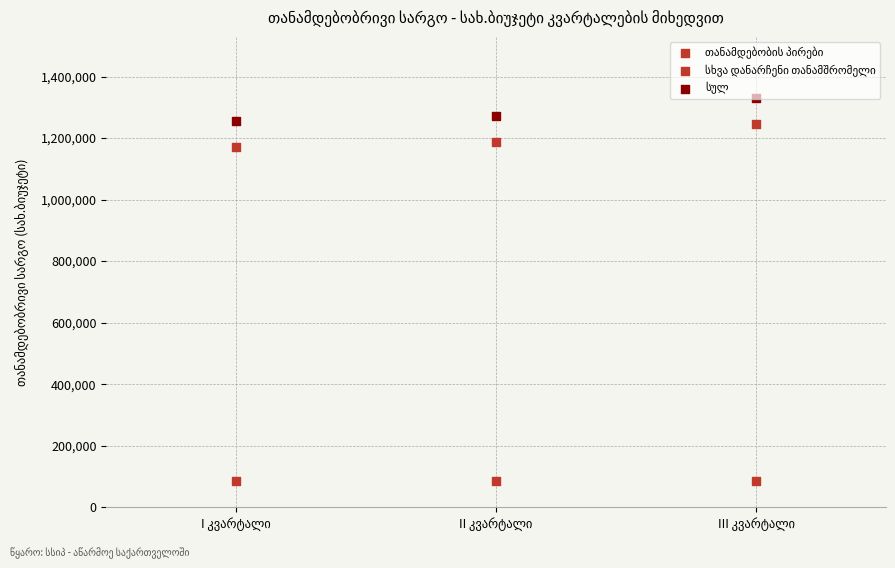

How many data points are displayed?

9